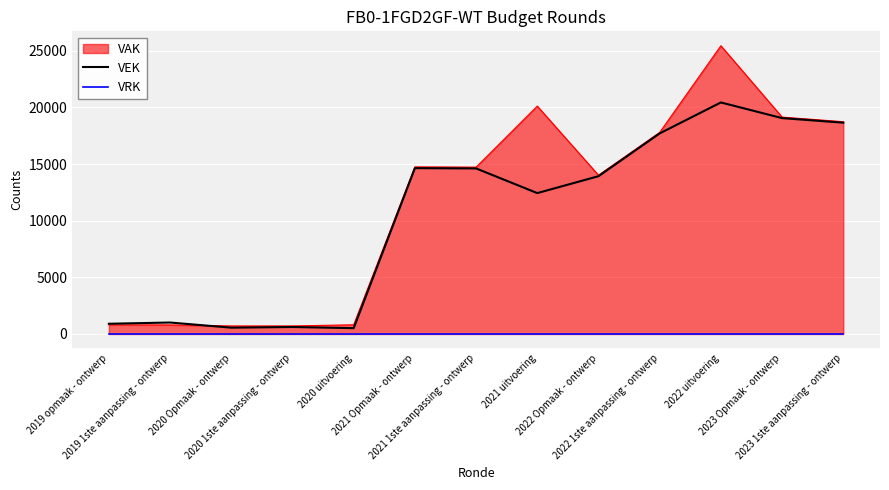

The VEK series shows 14636 at 2021 Opmaak - ontwerp. True or false?

True